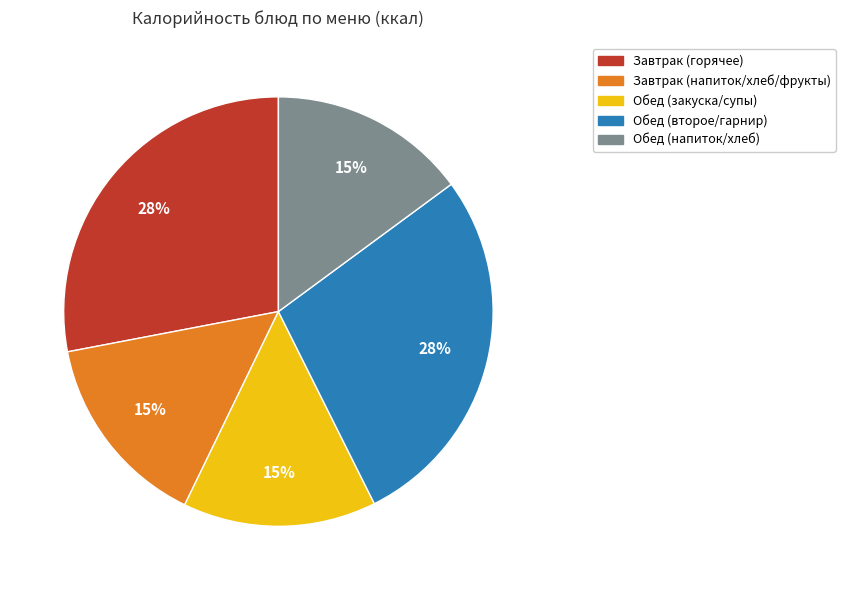

Is there a majority slice in this chart?

No